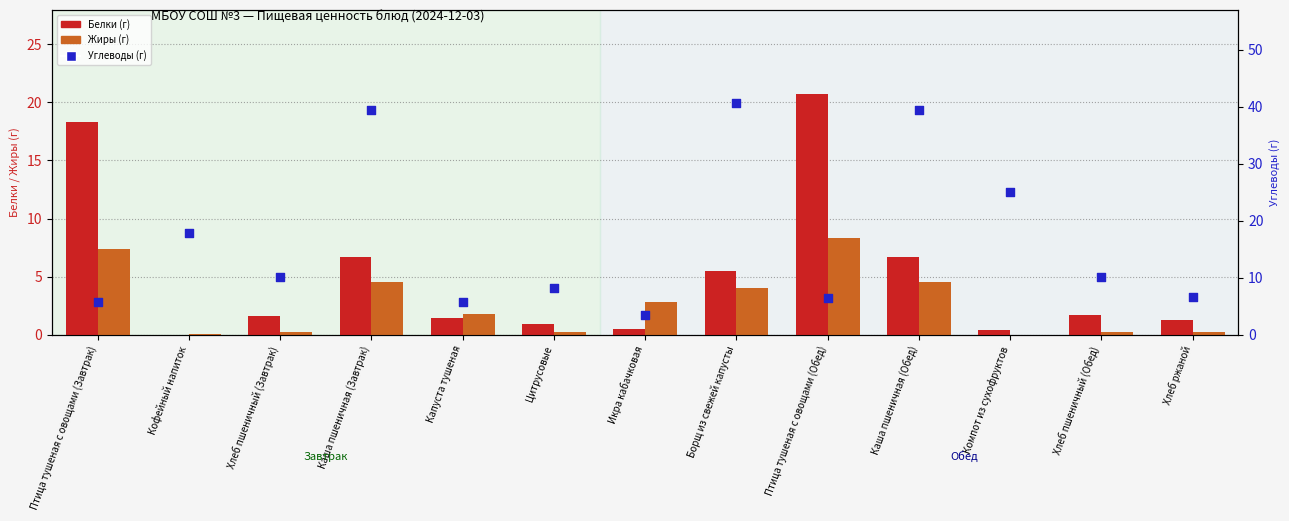

What are all the series names shown in the legend?

Белки (г), Жиры (г), Углеводы (г)